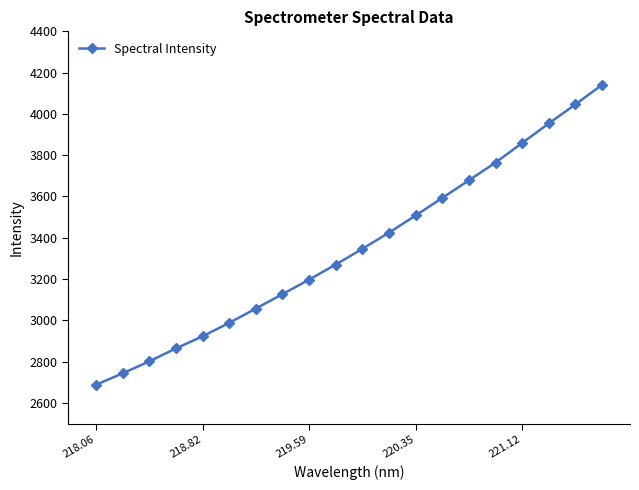

What is the value of the 16th point from the left?

3764.3